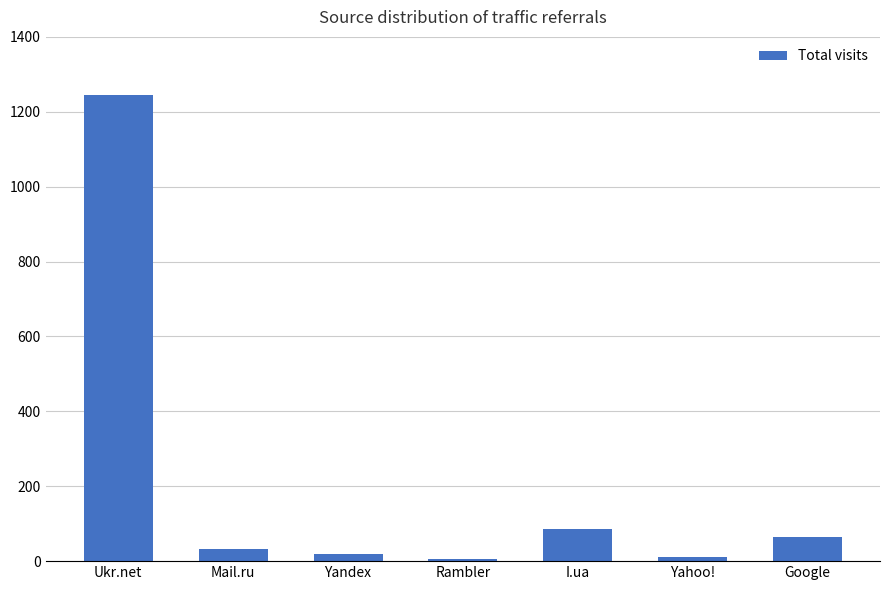

What is the label of the 1st bar from the left?

Ukr.net